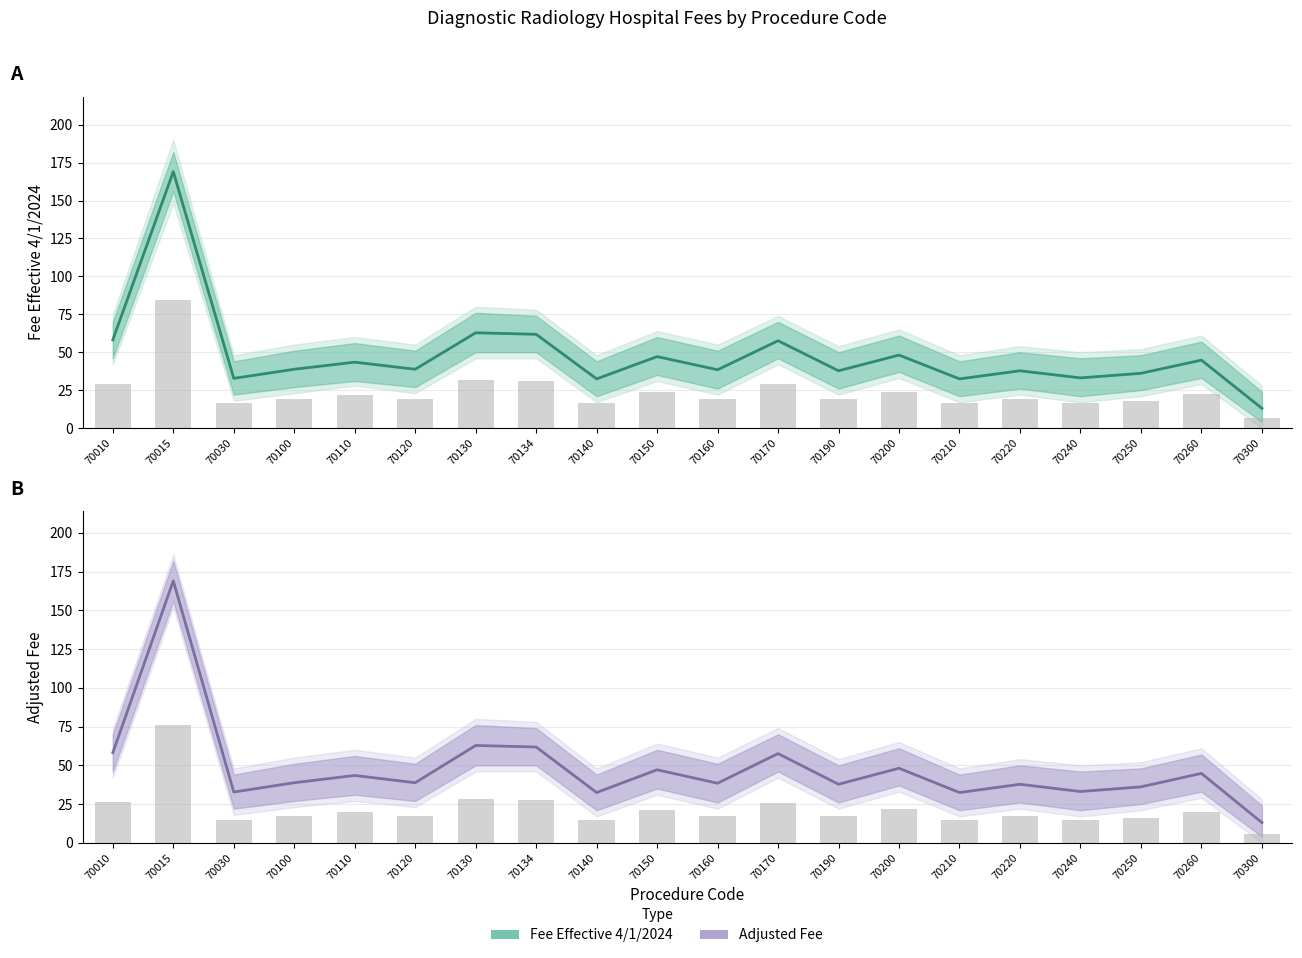

At which label is Adjusted Fee closest to 91?

70130